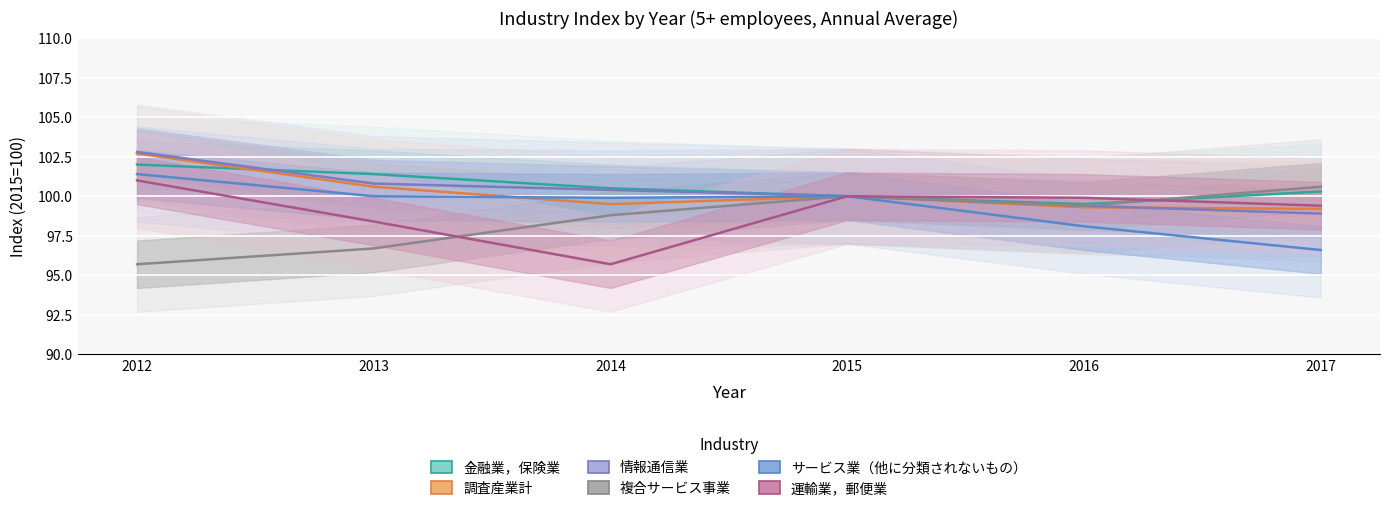

How many interior local valleys does the サービス業（他に分類されないもの） series have?

1